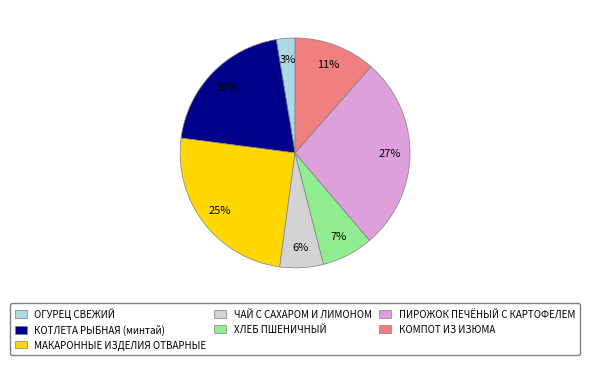

Is the sum of ХЛЕБ ПШЕНИЧНЫЙ and ЧАЙ С САХАРОМ И ЛИМОНОМ greater than half?

No